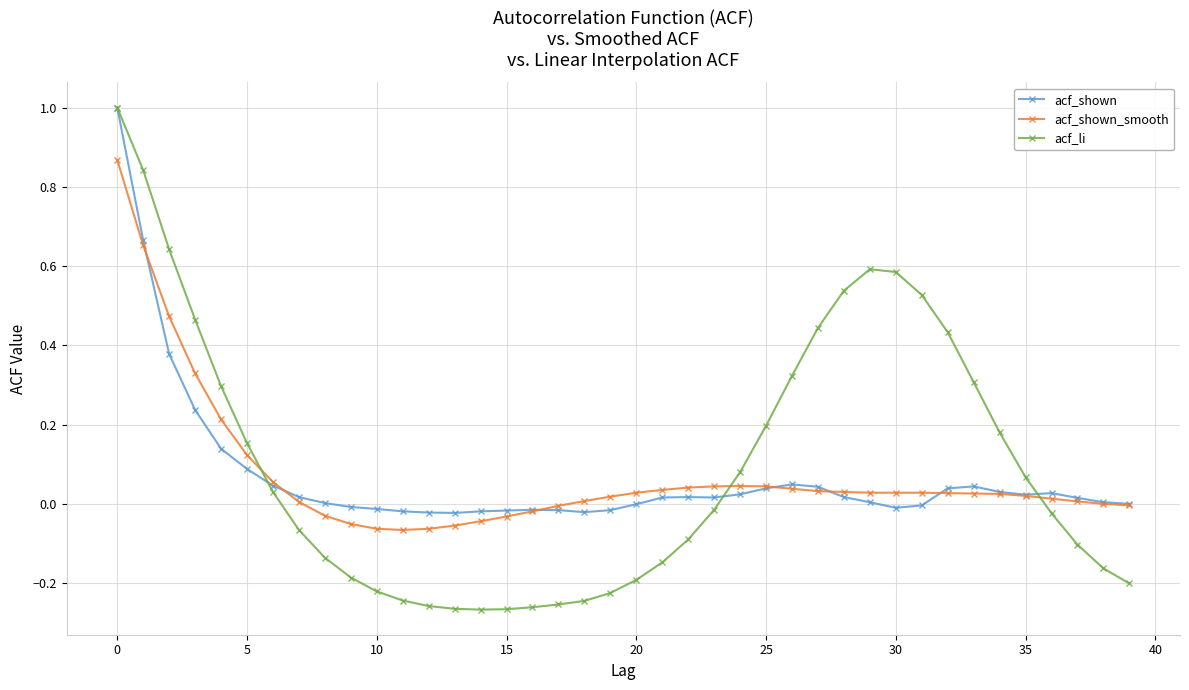

True or false: acf_li has more than 0 points higher than both neighbors.

True